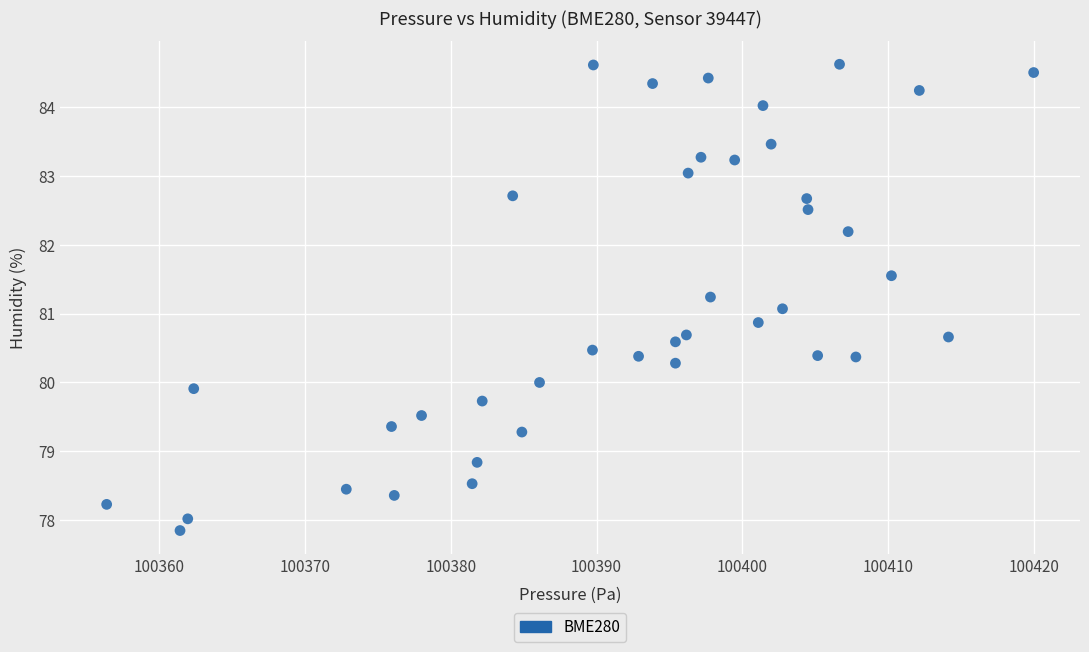

What is the range of X values (max minus min)?

63.6